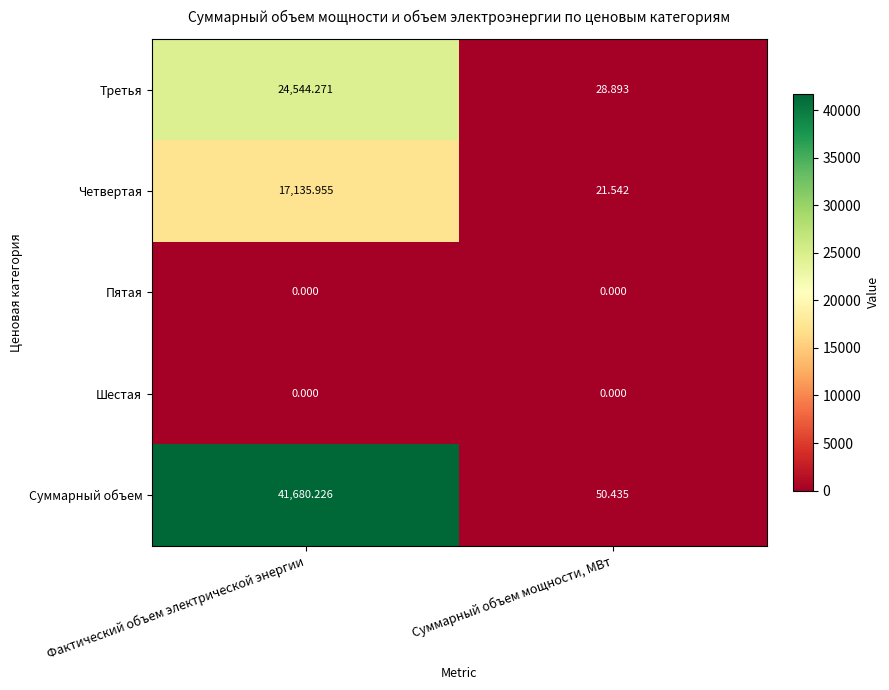

At which category is the sum across all series the highest?

Фактический объем электрической энергии